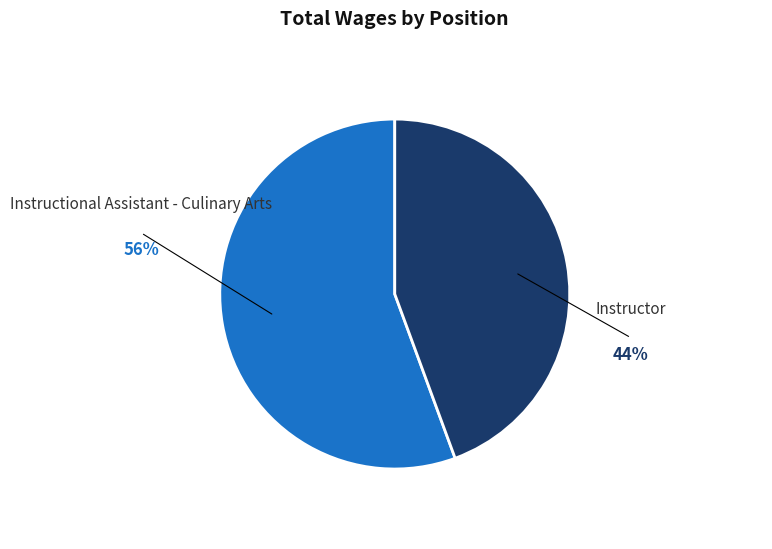

Is it true that Instructor is 52% of the pie?

False